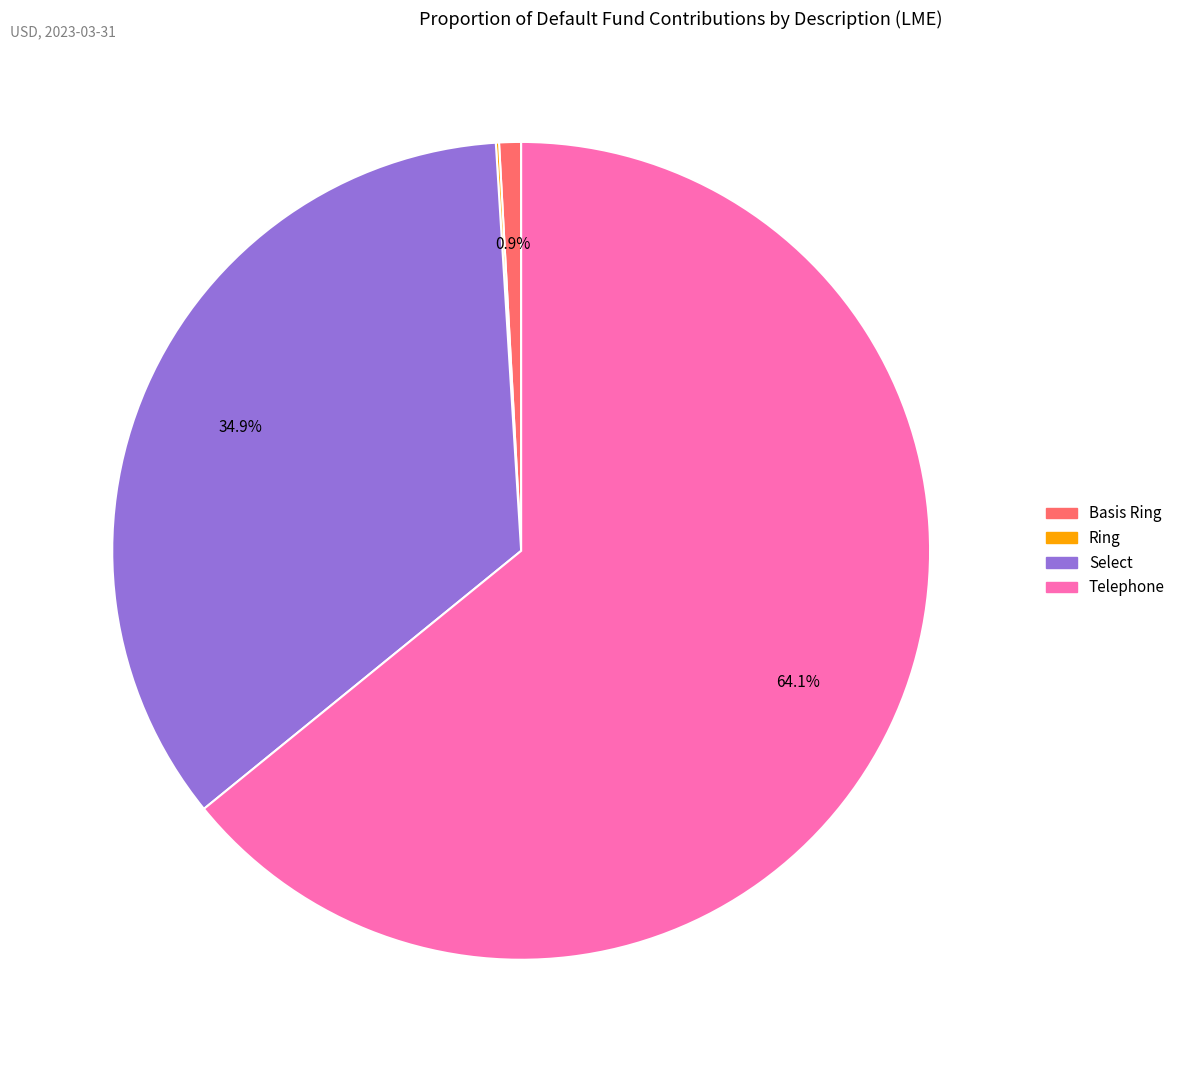

How much of the chart is everything except Telephone?

35.9%